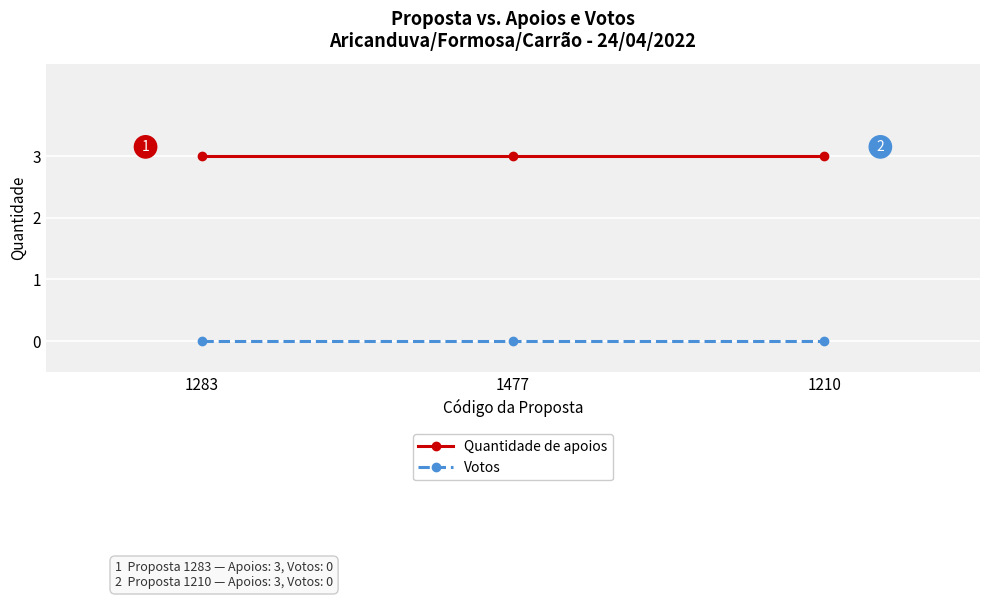

What are all the series names shown in the legend?

Quantidade de apoios, Votos